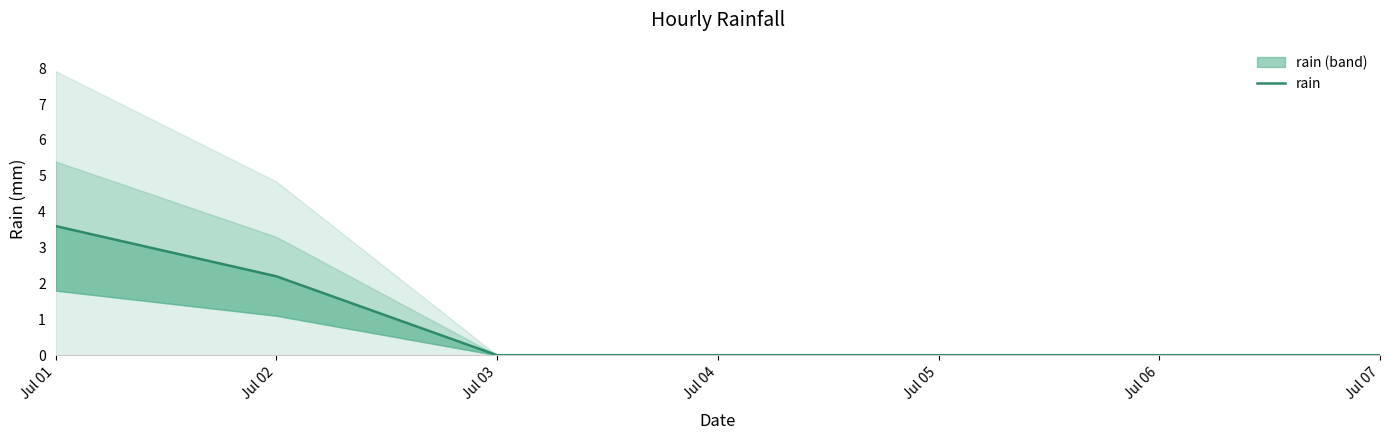

What is the sum of all values?

5.8